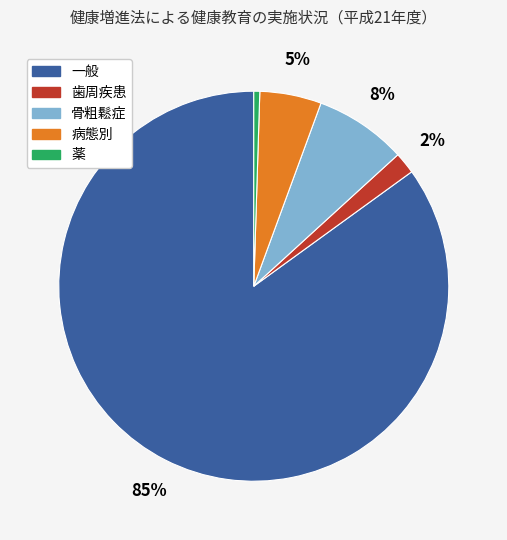

Does 一般 account for over 50% of the chart?

Yes